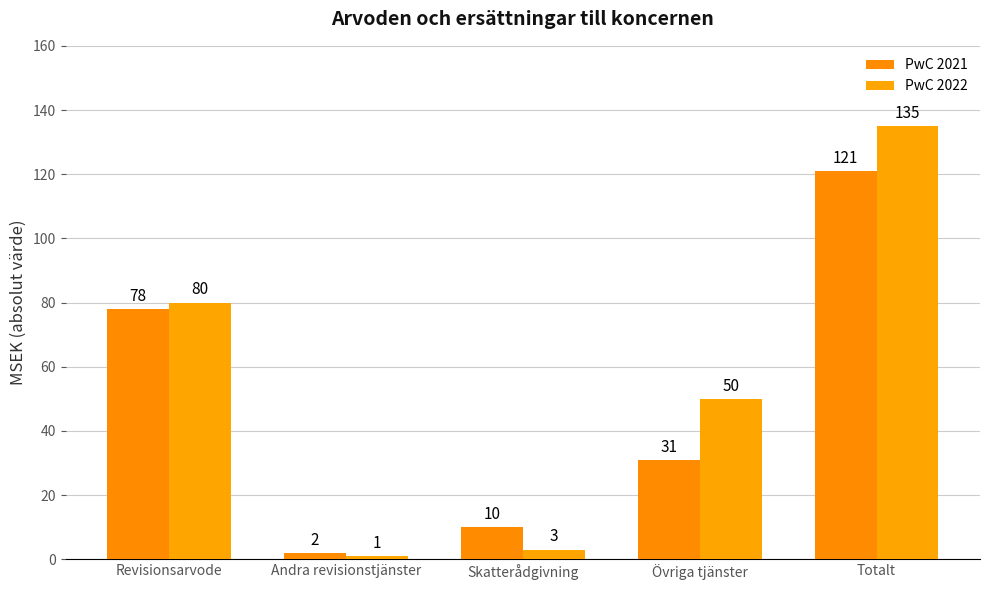

Read the PwC 2021 value at Skatterådgivning, to the nearest 10.

10